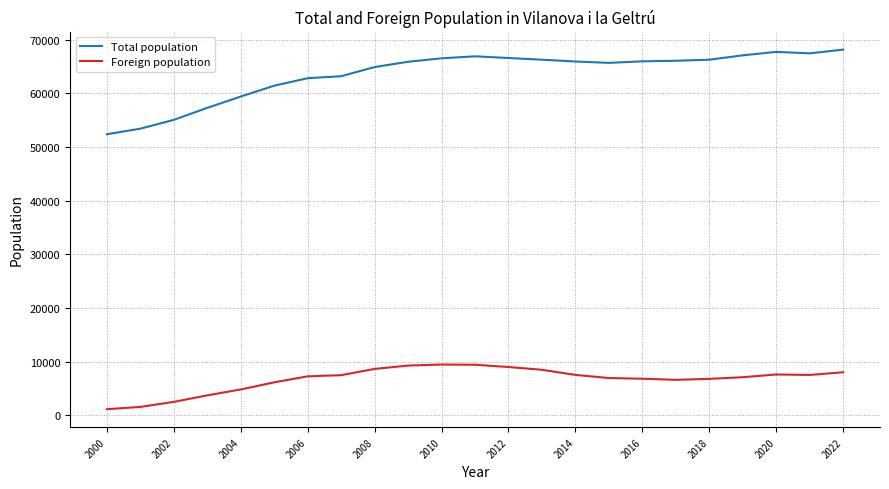

True or false: Foreign population and Total population cross at least once.

False